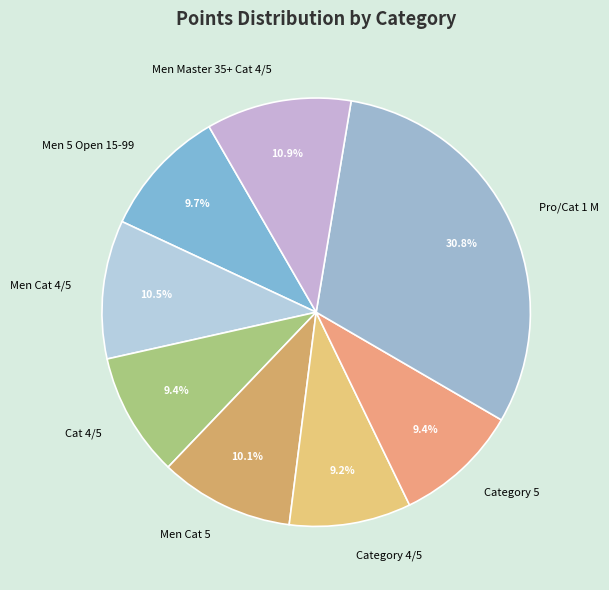

Which slice is the largest?

Pro/Cat 1 M